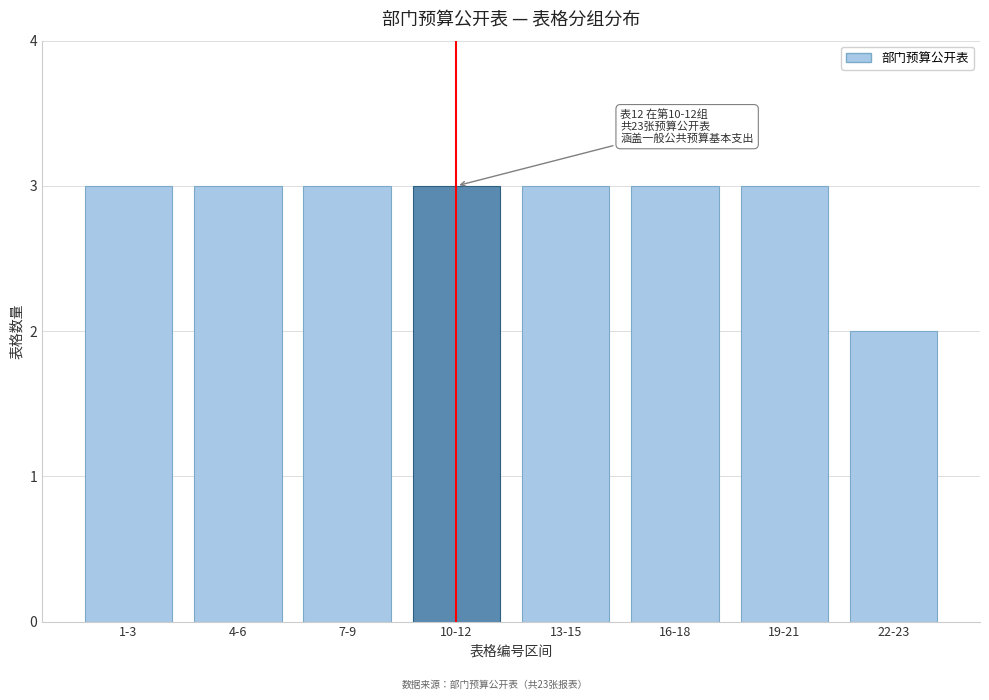

Reading right to left, extract all data points from this chart.

2	3	3	3	3	3	3	3